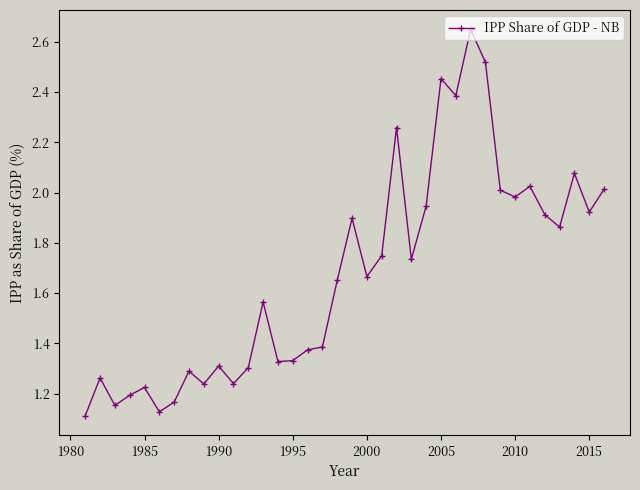

What is the difference between the maximum and minimum values?

1.5